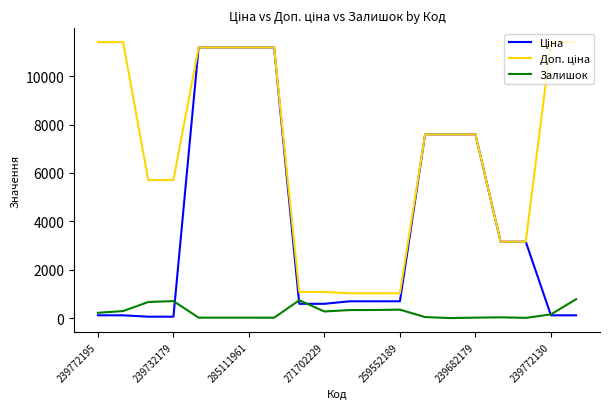

What is the highest value of the Залишок series?

779.0